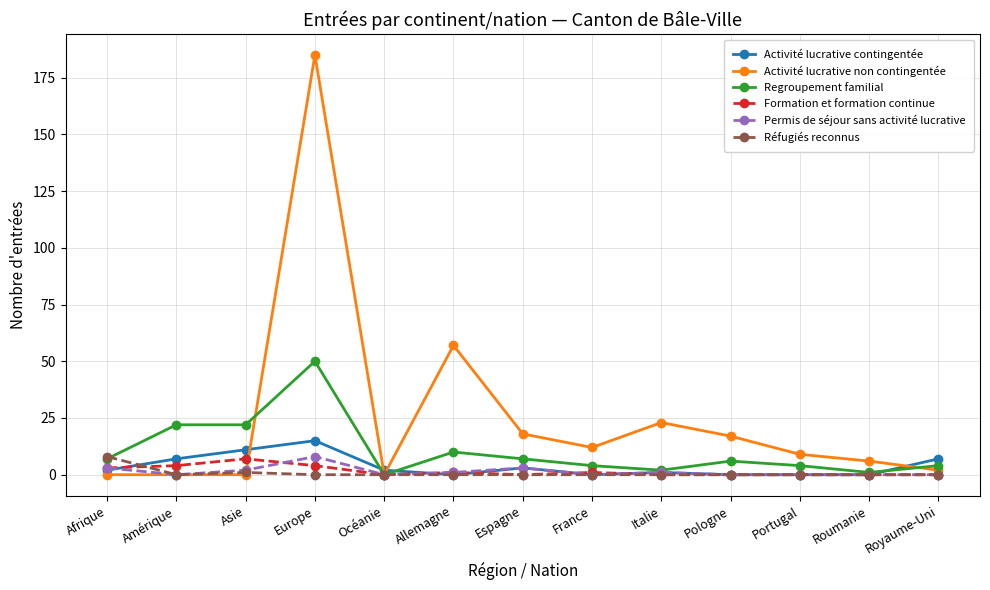

Reading left to right, extract all data points from this chart.

Activité lucrative contingentée: 2	7	11	15	2	0	3	0	1	0	0	0	7
Activité lucrative non contingentée: 0	0	0	185	0	57	18	12	23	17	9	6	2
Regroupement familial: 7	22	22	50	0	10	7	4	2	6	4	1	4
Formation et formation continue: 3	4	7	4	0	1	0	1	0	0	0	0	0
Permis de séjour sans activité lucrative: 3	0	2	8	0	1	3	0	1	0	0	0	0
Réfugiés reconnus: 8	0	1	0	0	0	0	0	0	0	0	0	0